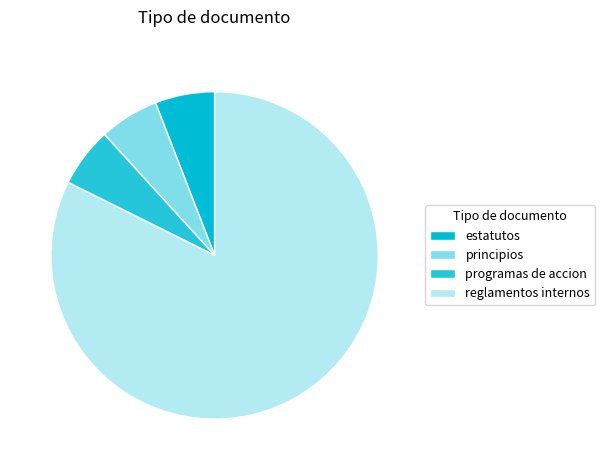

Do programas de accion and reglamentos internos together represent more than half of the pie?

Yes